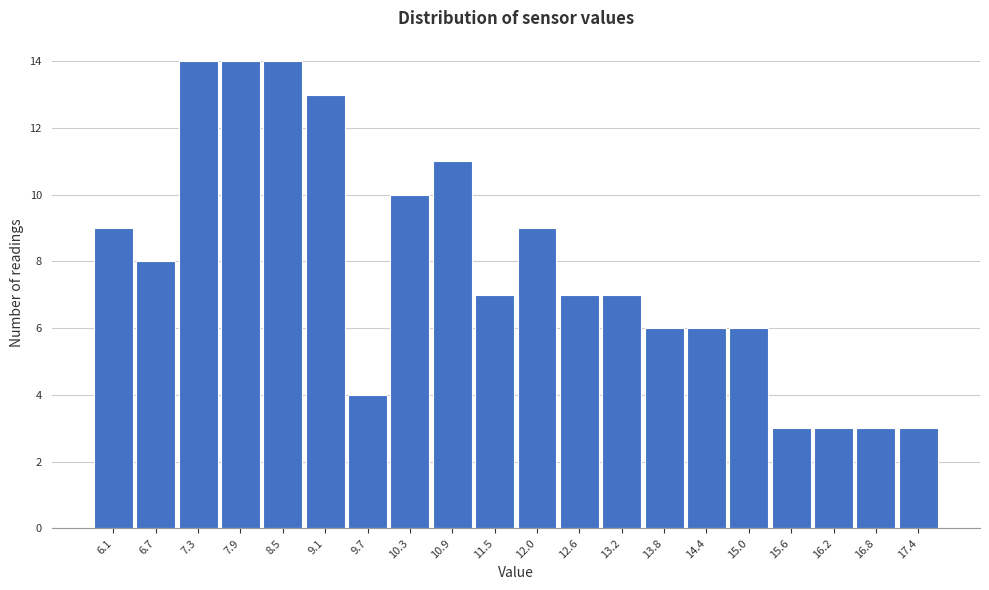

Reading right to left, transcribe all the data shown in this chart.

3	3	3	3	6	6	6	7	7	9	7	11	10	4	13	14	14	14	8	9